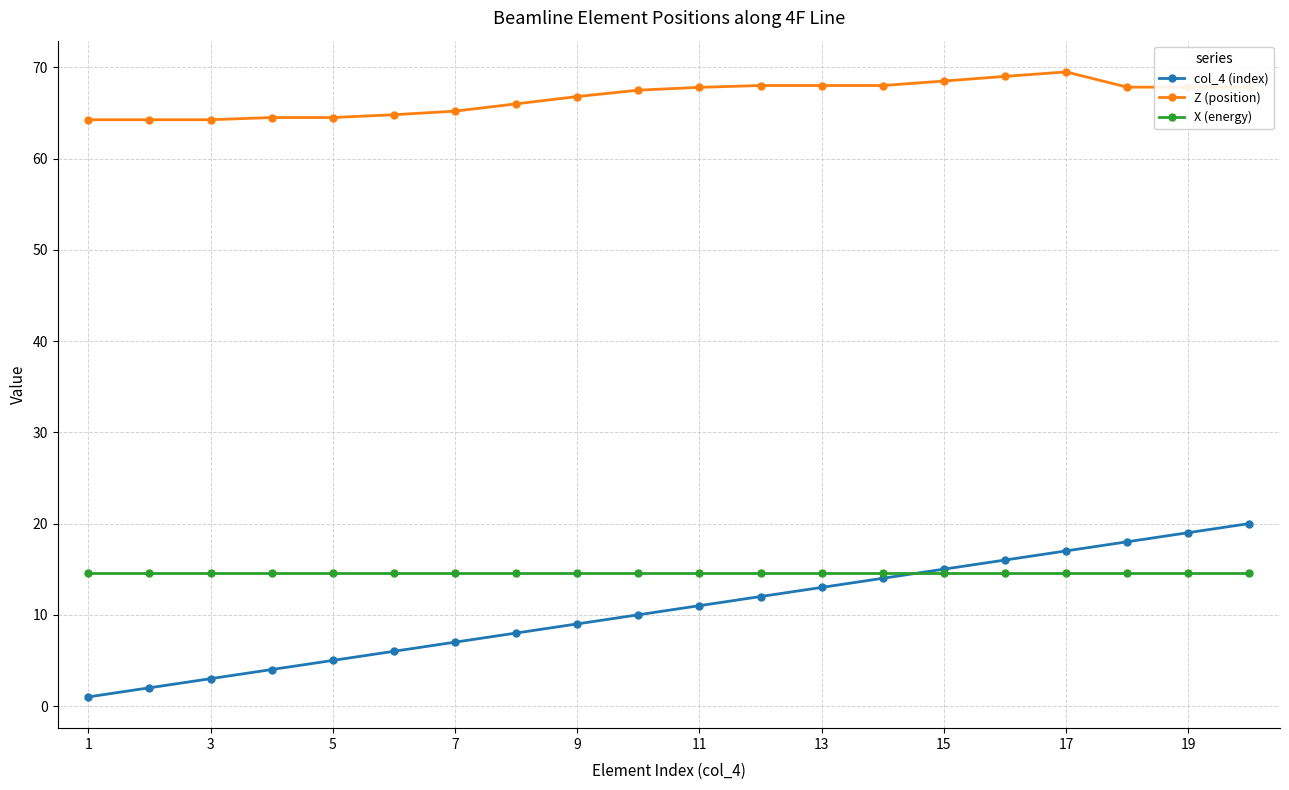

True or false: X (energy) and col_4 (index) intersect in this chart.

True